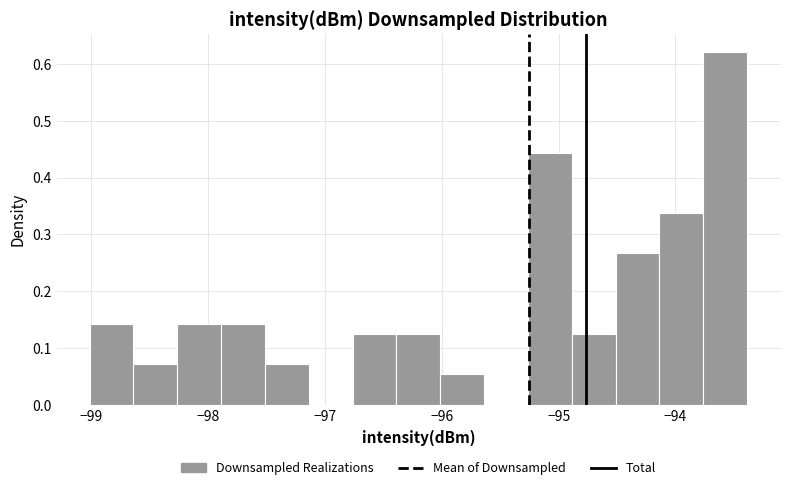

Read against the x-axis, roughly where is the centre of the tallest bar?

-93.6